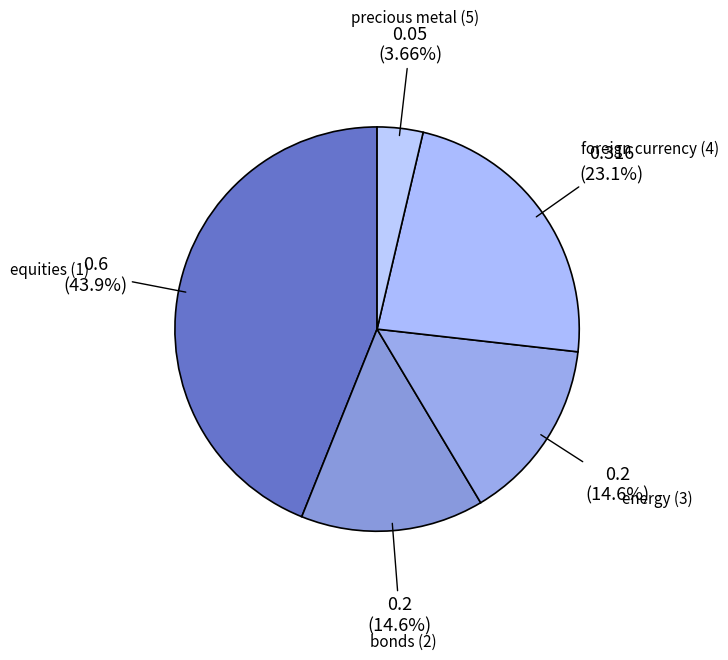

What percentage is the precious metal (5) slice, to the nearest percent?

4%